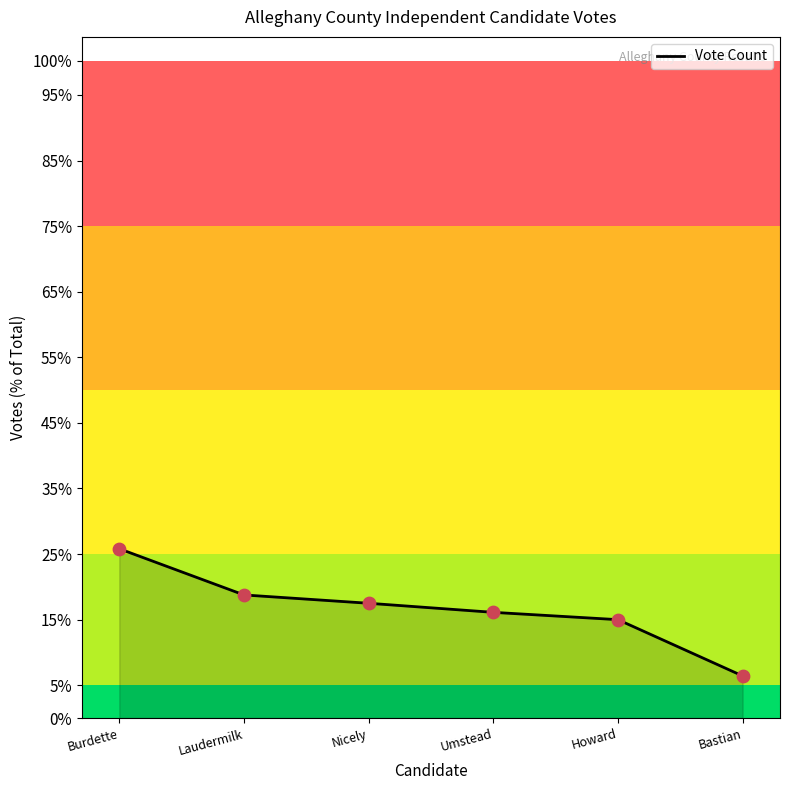

Does the chart have visible grid lines?

No